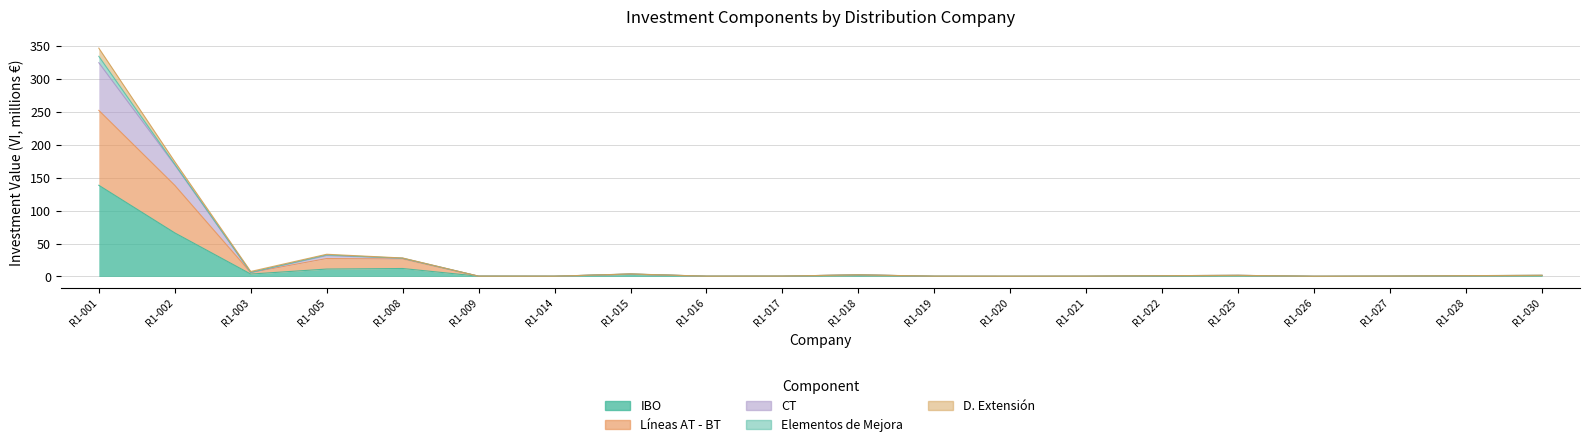

How many interior local peaks does the D. Extensión series have?

4